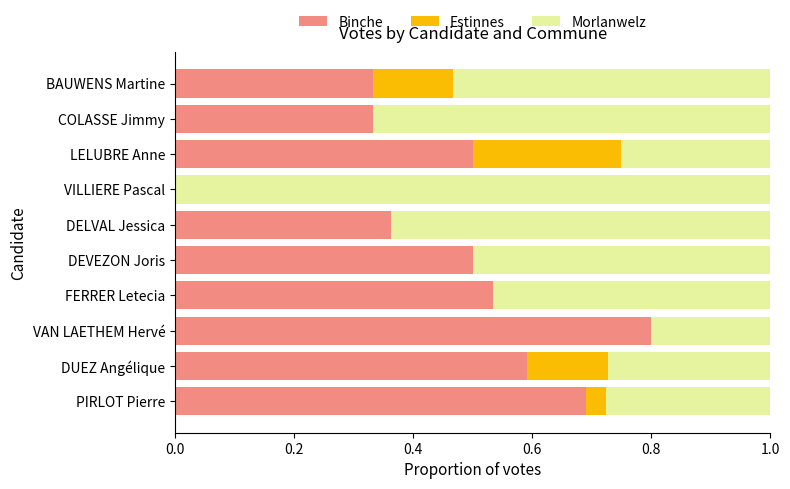

What is the maximum value for Binche?

0.8